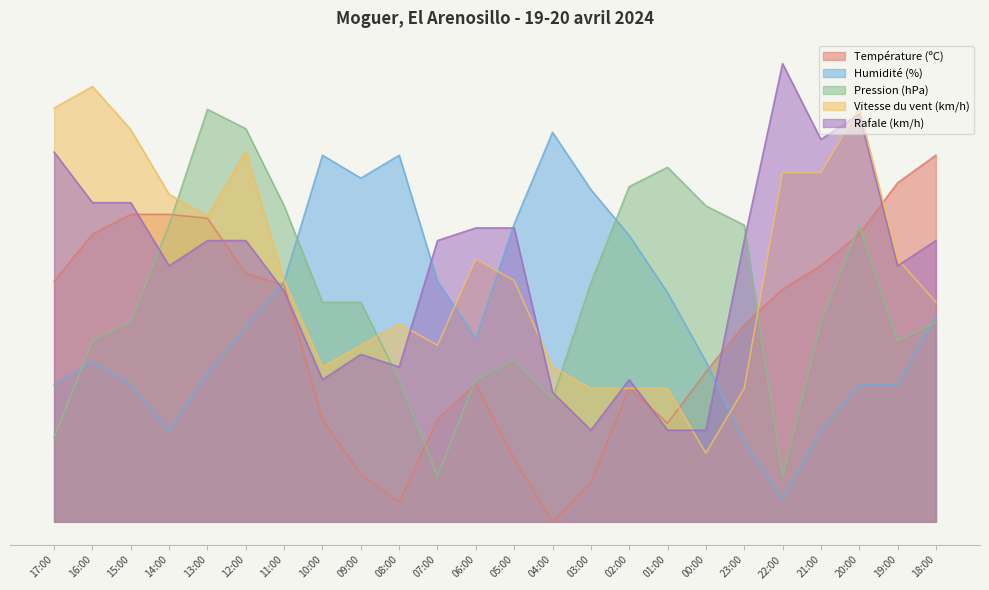

Reading right to left, extract all data points from this chart.

Température (ºC): 18:00=80.0	19:00=74.0	20:00=62.8	21:00=55.9	22:00=50.8	23:00=43.0	00:00=32.7	01:00=21.5	02:00=29.2	03:00=8.6	04:00=0.0	05:00=13.8	06:00=30.1	07:00=22.4	08:00=4.3	09:00=10.3	10:00=22.4	11:00=51.6	12:00=54.2	13:00=66.2	14:00=67.1	15:00=67.1	16:00=62.8	17:00=52.5
Humidité (%): 18:00=45.0	19:00=30.0	20:00=30.0	21:00=20.0	22:00=5.0	23:00=17.5	00:00=35.0	01:00=50.0	02:00=62.5	03:00=72.5	04:00=85.0	05:00=65.0	06:00=40.0	07:00=52.5	08:00=80.0	09:00=75.0	10:00=80.0	11:00=52.5	12:00=42.5	13:00=32.5	14:00=20.0	15:00=30.0	16:00=35.0	17:00=30.0
Pression (hPa): 18:00=43.7	19:00=39.5	20:00=64.7	21:00=43.7	22:00=10.0	23:00=64.7	00:00=68.9	01:00=77.4	02:00=73.2	03:00=52.1	04:00=26.8	05:00=35.3	06:00=31.1	07:00=10.0	08:00=31.1	09:00=47.9	10:00=47.9	11:00=68.9	12:00=85.8	13:00=90.0	14:00=64.7	15:00=43.7	16:00=39.5	17:00=18.4
Vitesse du vent (km/h): 18:00=47.9	19:00=57.4	20:00=90.3	21:00=76.2	22:00=76.2	23:00=29.1	00:00=15.0	01:00=29.1	02:00=29.1	03:00=29.1	04:00=33.8	05:00=52.6	06:00=57.4	07:00=38.5	08:00=43.2	09:00=38.5	10:00=33.8	11:00=52.6	12:00=80.9	13:00=66.8	14:00=71.5	15:00=85.6	16:00=95.0	17:00=90.3
Rafale (km/h): 18:00=61.4	19:00=55.9	20:00=89.0	21:00=83.4	22:00=100.0	23:00=61.4	00:00=20.0	01:00=20.0	02:00=31.0	03:00=20.0	04:00=28.3	05:00=64.1	06:00=64.1	07:00=61.4	08:00=33.8	09:00=36.6	10:00=31.0	11:00=50.3	12:00=61.4	13:00=61.4	14:00=55.9	15:00=69.7	16:00=69.7	17:00=80.7